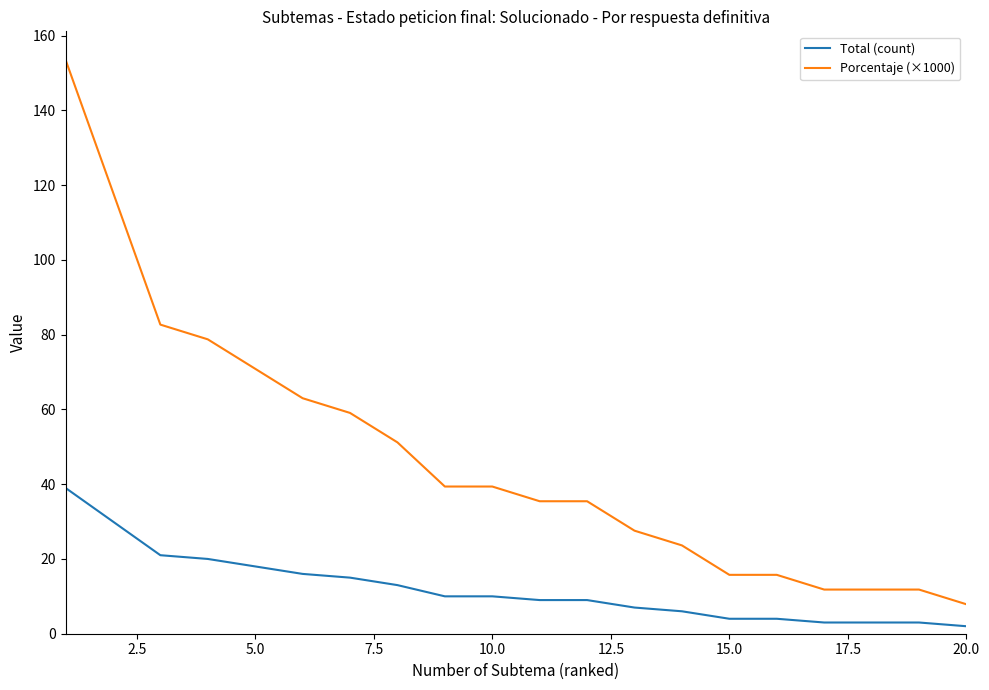

What is the highest value of the Total (count) series?

39.0